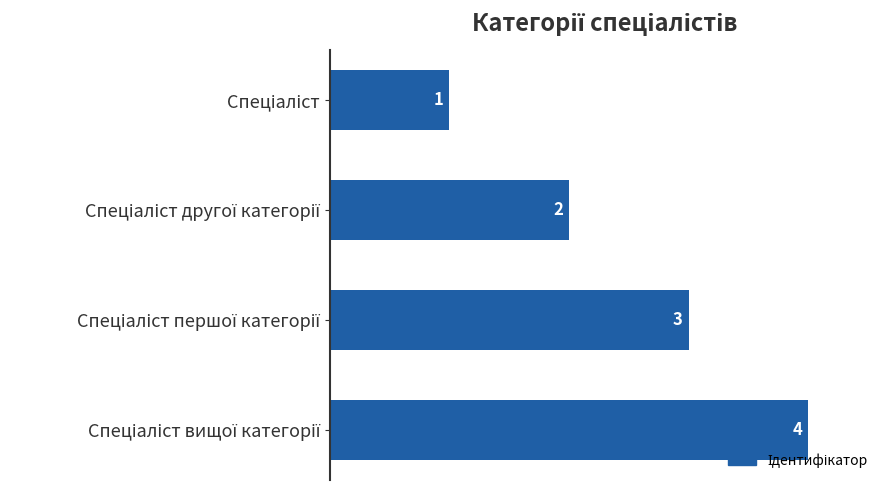

What is the maximum value shown in the chart?

4